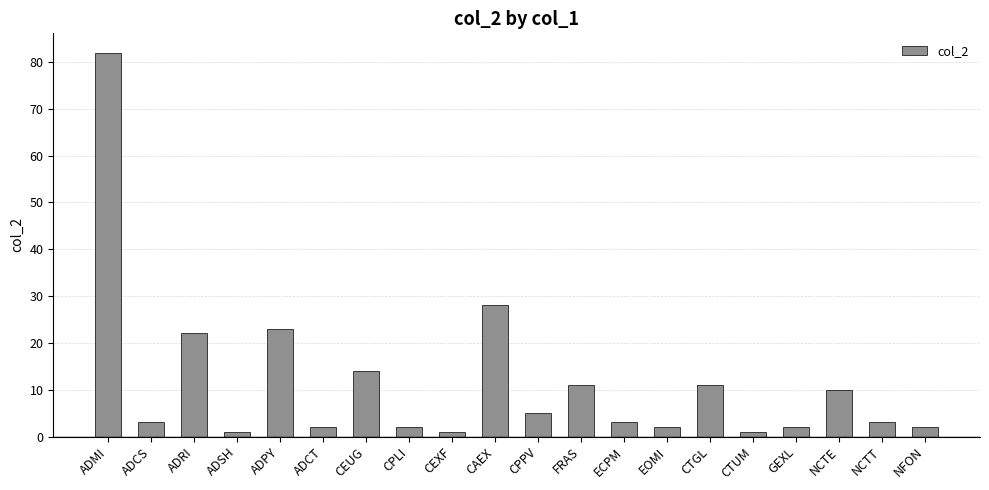

Which has a higher value, NFON or CEUG?

CEUG